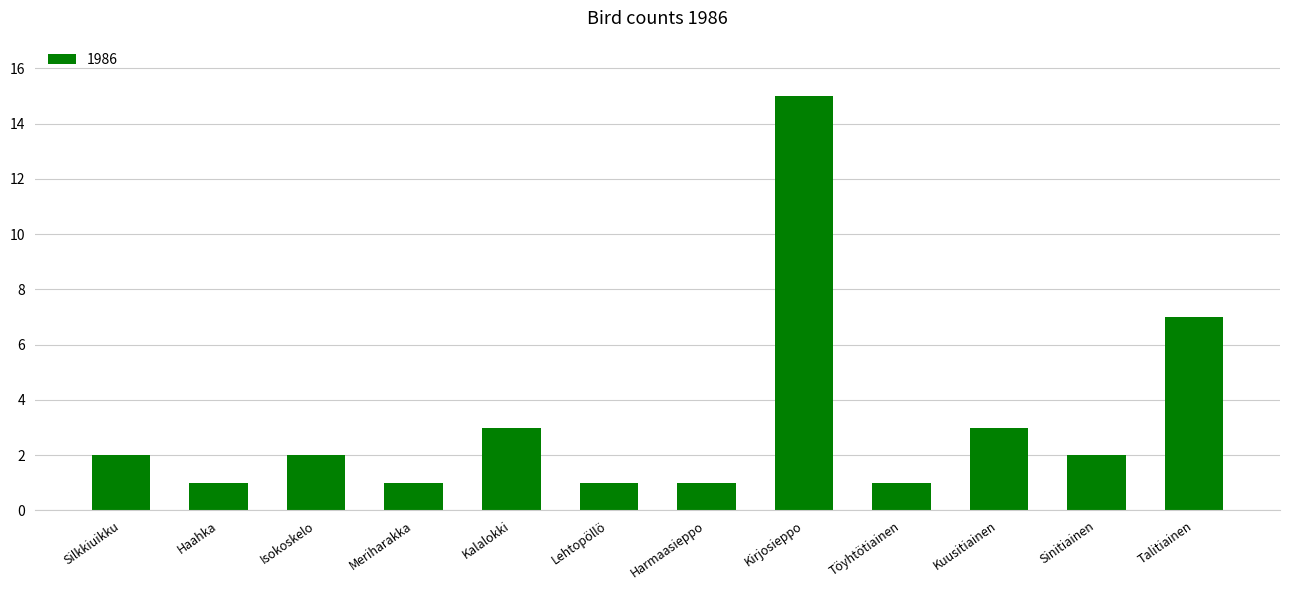

Is it true that the value at Kuusitiainen is 3?

True